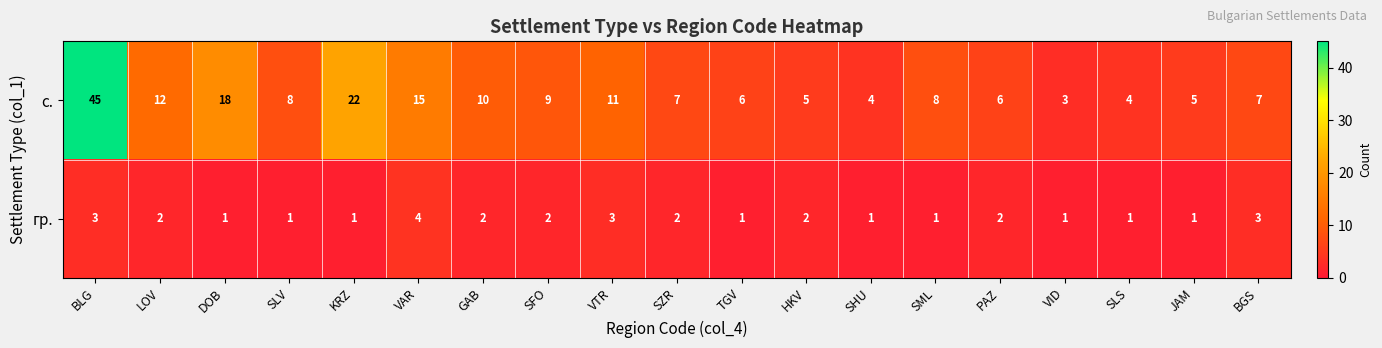

What is the total value across all series at VAR?

19